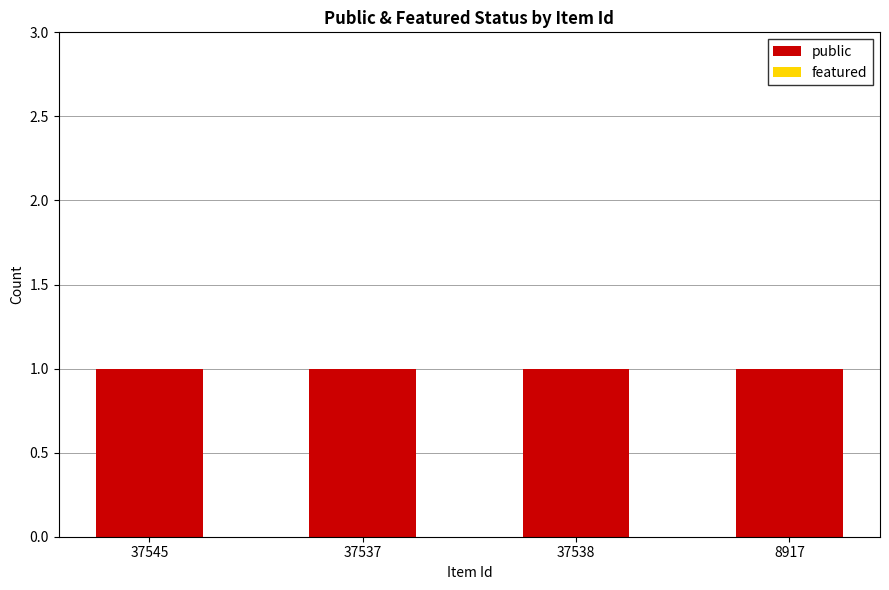

What is the spread (max minus min) of values at 37545?

1